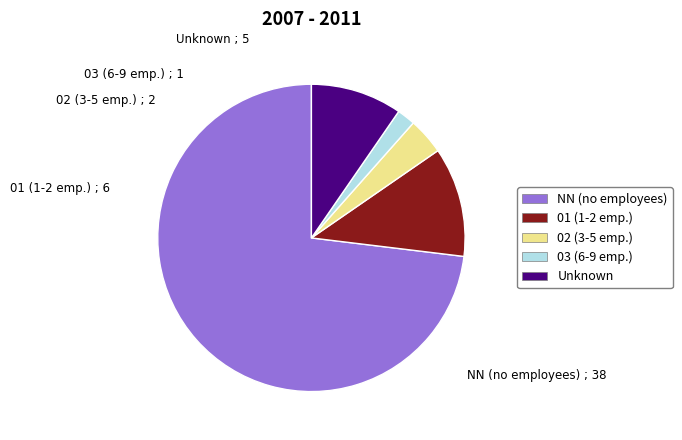

Which slice is the largest?

NN (no employees)